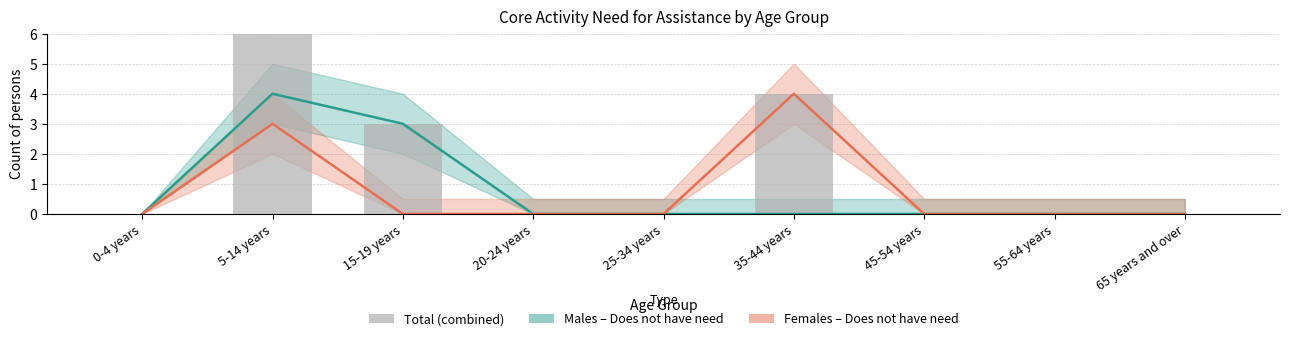

Reading left to right, transcribe all the data shown in this chart.

Males - Does not have need: 0	4	3	0	0	0	0	0	0
Females - Does not have need: 0	3	0	0	0	4	0	0	0